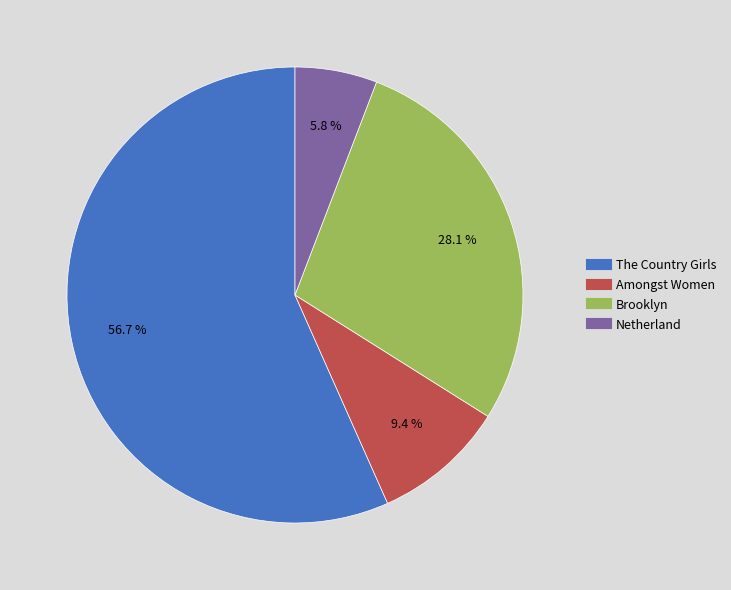

Is it true that The Country Girls is 62% of the pie?

False